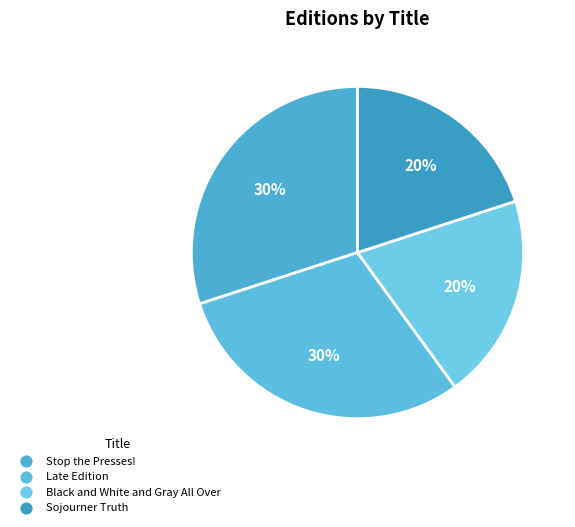

How many slices are in this pie chart?

4